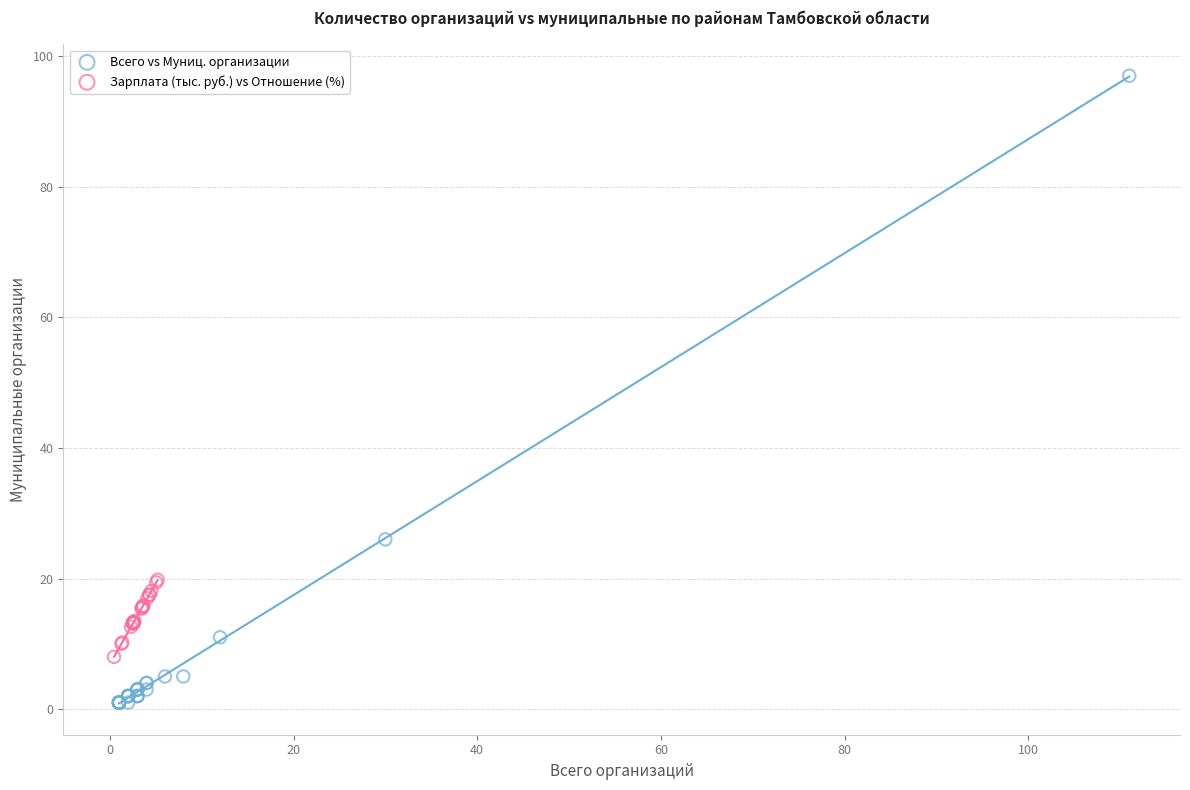

Which series has the widest spread of Y values?

Всего vs Муниц. организации